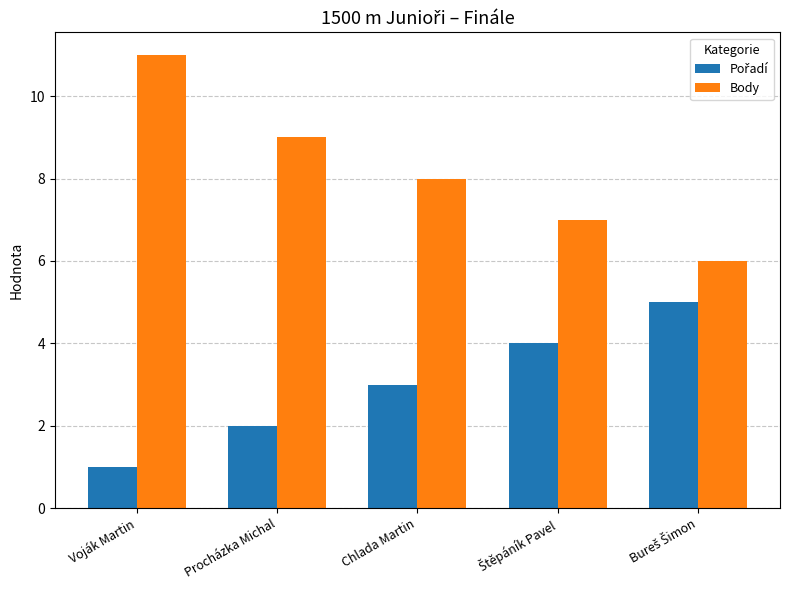

Which series has the largest range (max minus min)?

Body